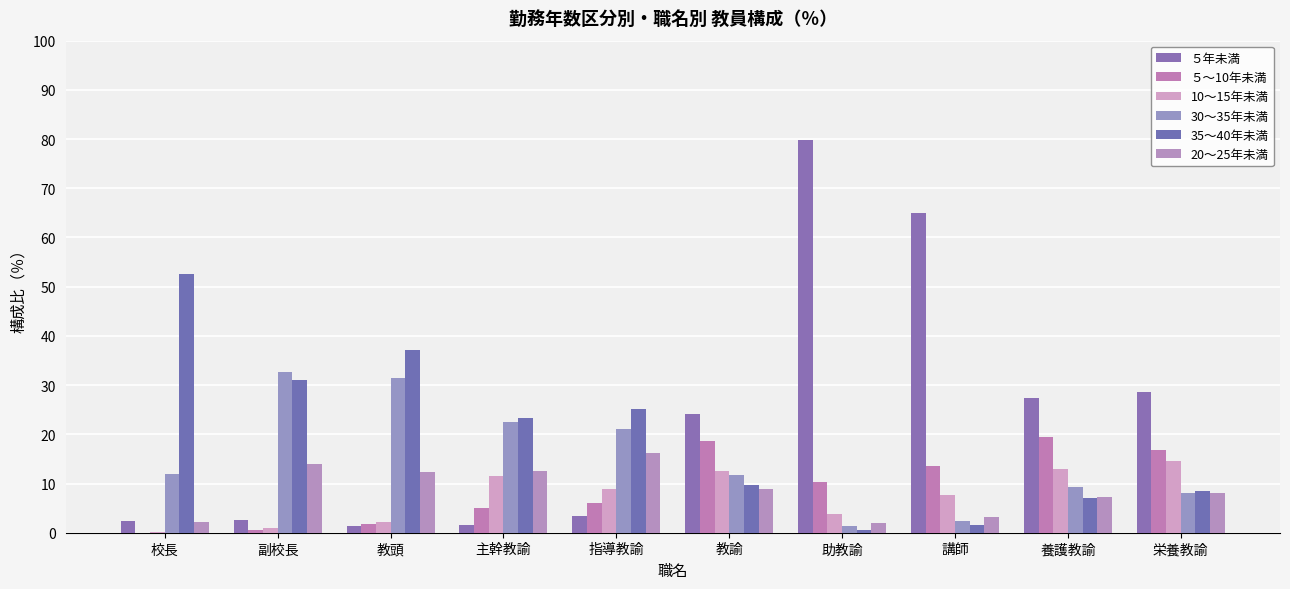

Which has a higher value, 栄養教諭 or 養護教諭?

栄養教諭